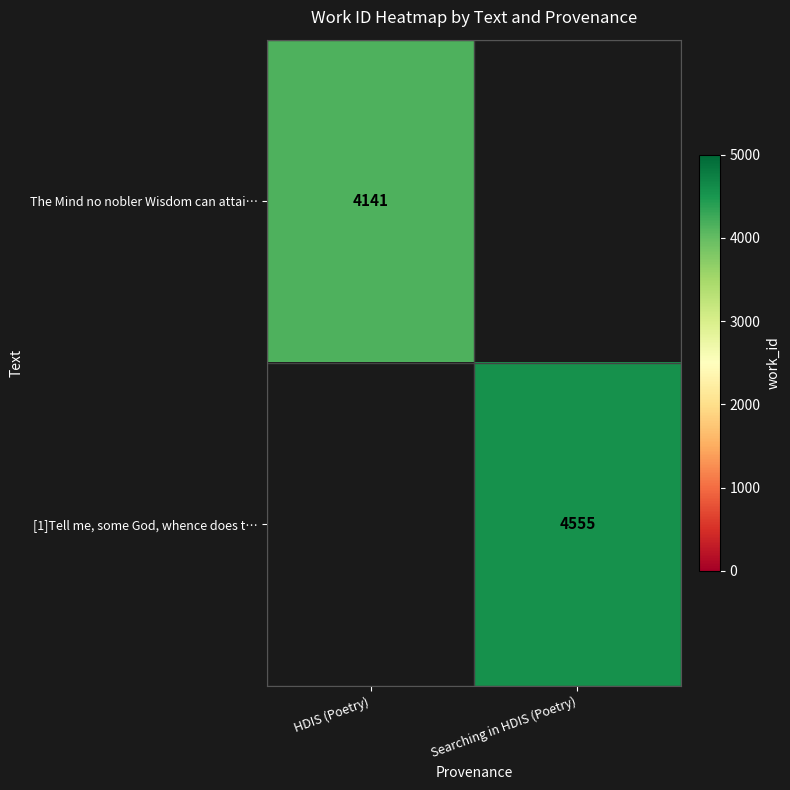

Rank the series by their maximum value, from lowest to highest.

The Mind no nobler Wisdom can attai…, [1]Tell me, some God, whence does t…